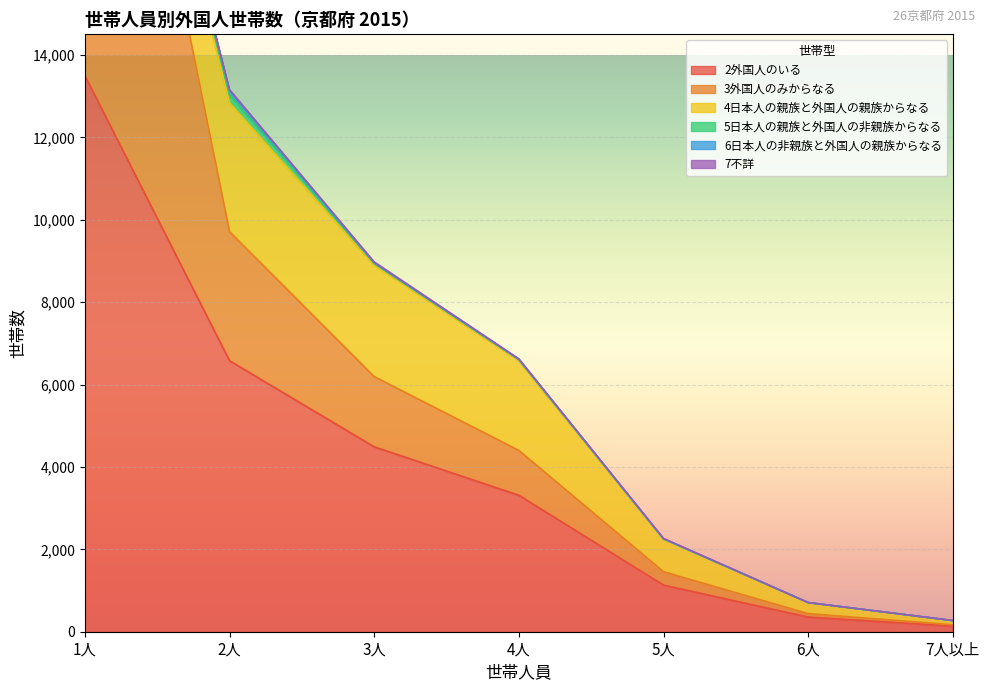

Is it true that 4日本人の親族と外国人の親族からなる equals 705 at 2人?

False